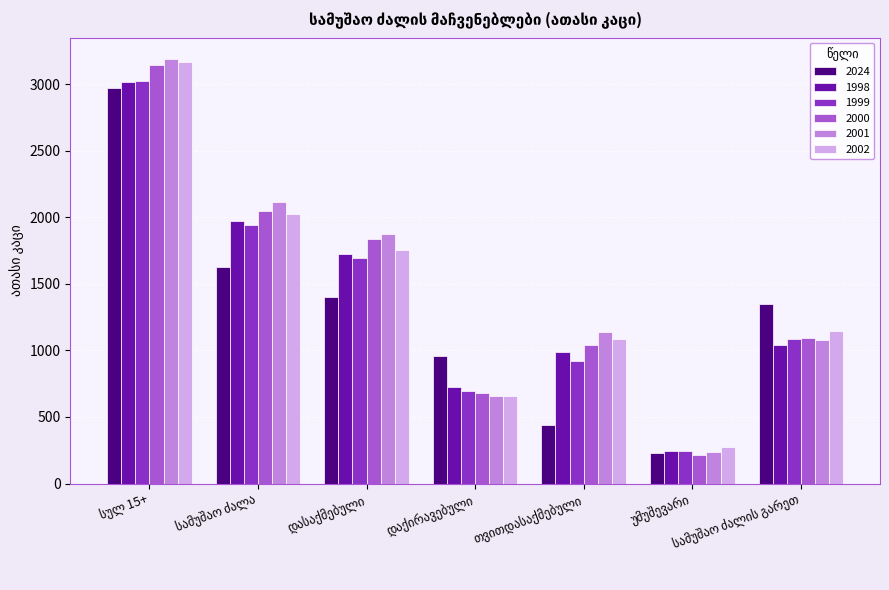

What is the sum of all 2002 values?

10114.1